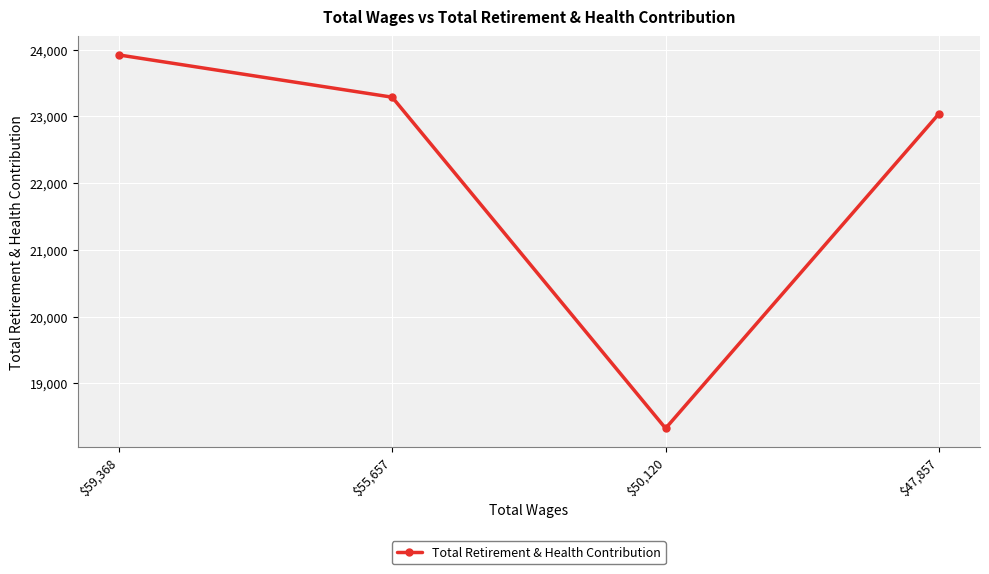

Between $47,857 and $59,368, which is larger?

$59,368